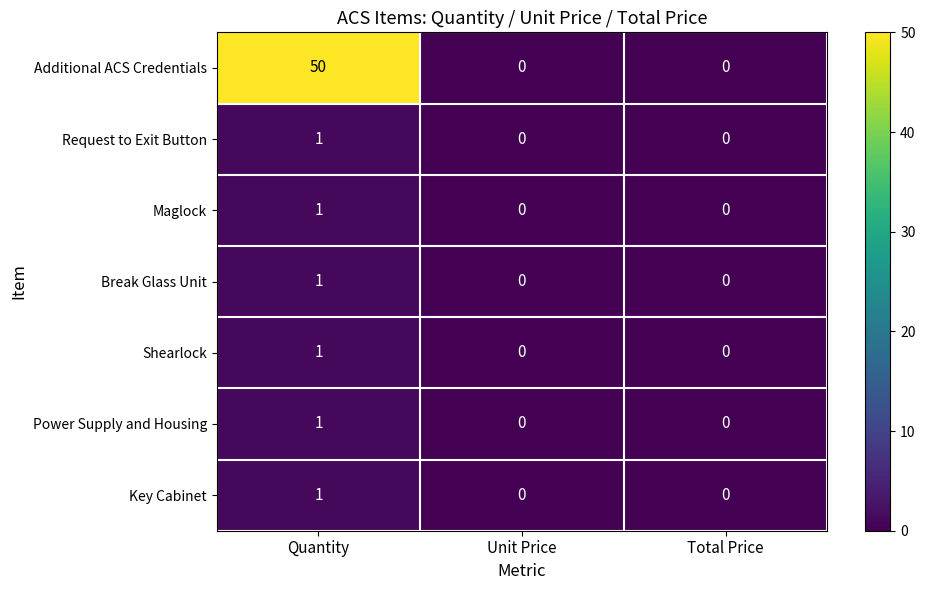

What is the total value across all series at Quantity?

56